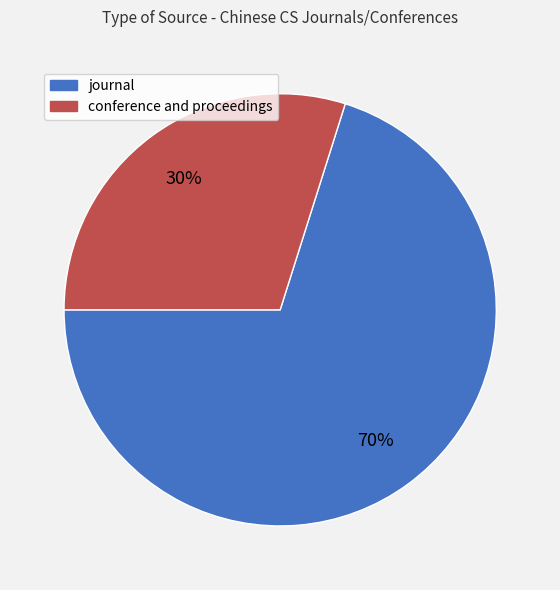

To the nearest percent, what is the difference between the journal and conference and proceedings slice percentages?

40%